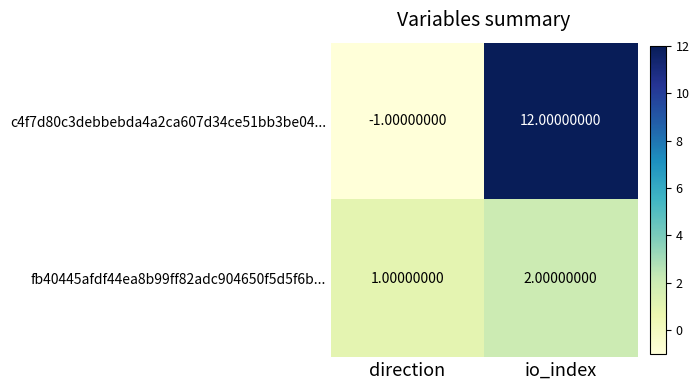

How many distinct data groups are displayed?

2